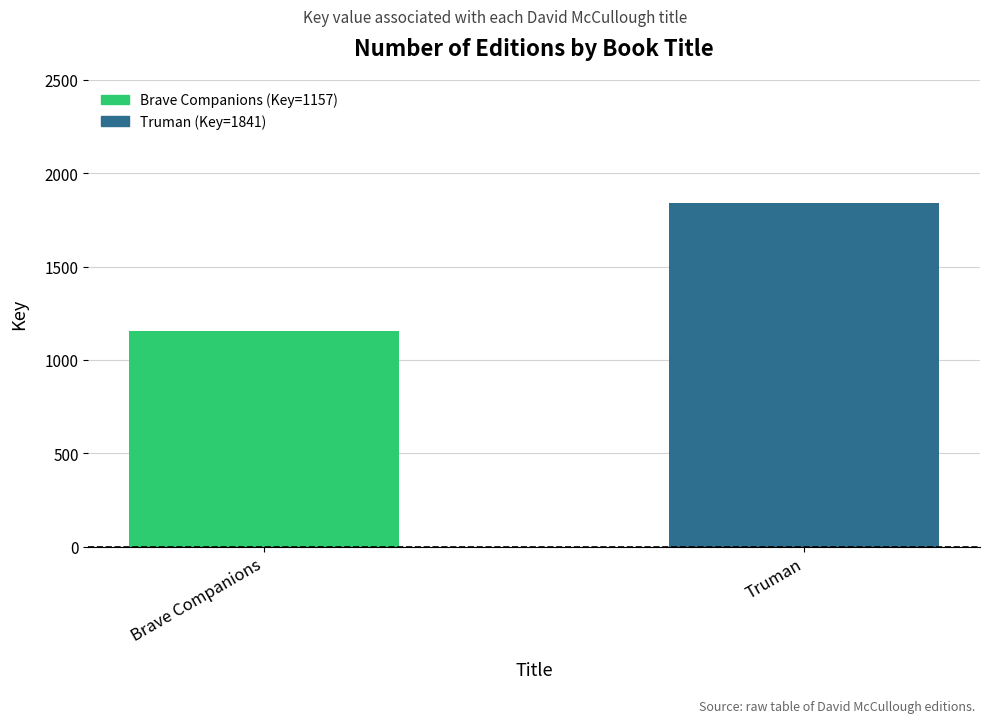

Is it true that the value at Truman is 1841?

True